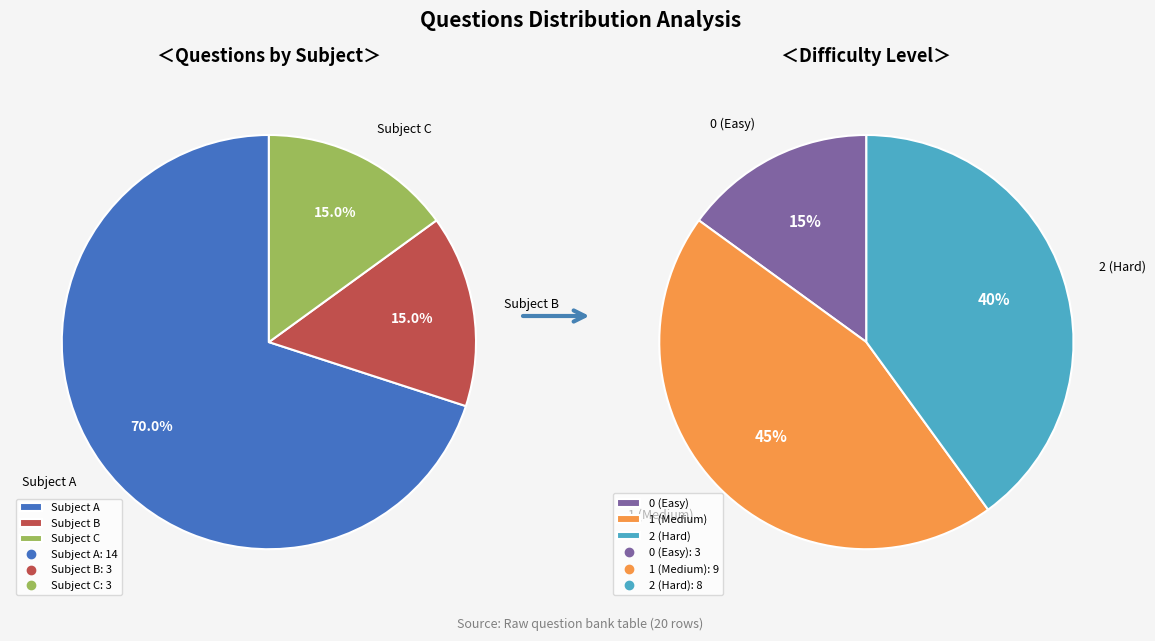

Is 5mo5y7en0v9488267ne149ujp the majority of the pie?

No